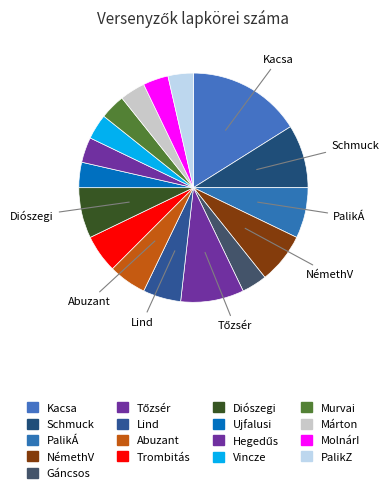

The Diószegi slice represents 1% of the pie. True or false?

False